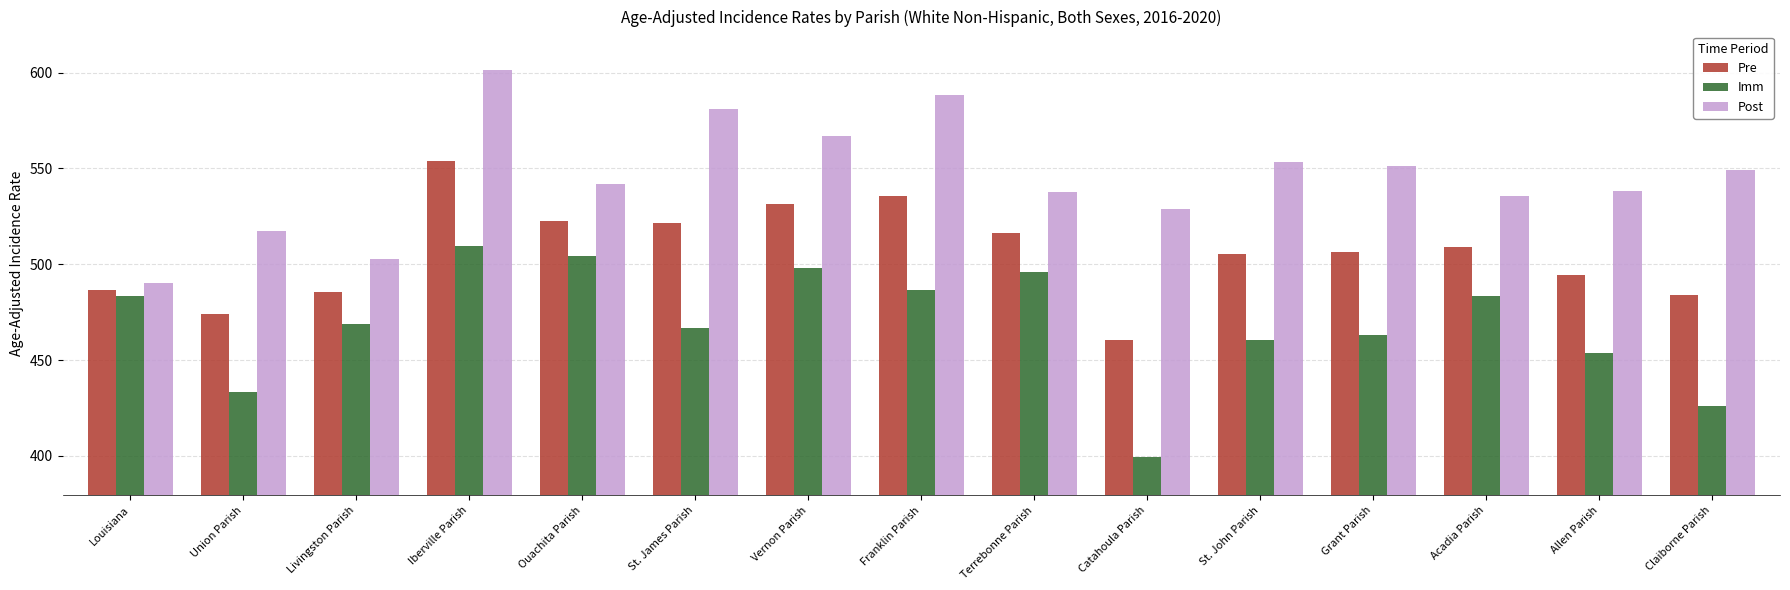

The Post series shows 537.6 at Terrebonne Parish. True or false?

True